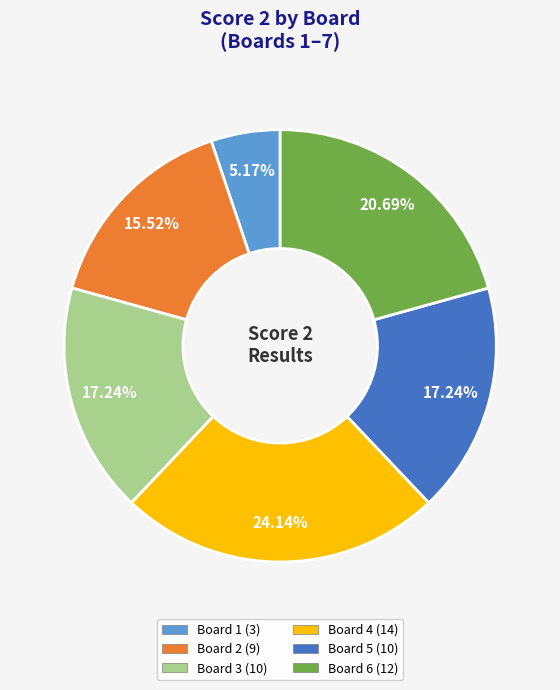

Which category has the biggest portion of the pie?

Board 4 (14)